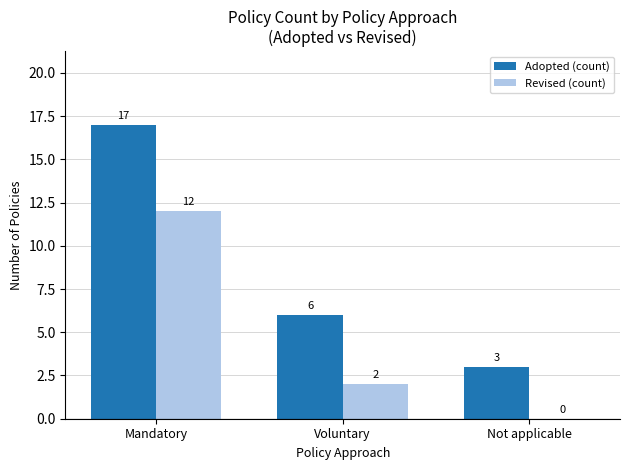

How many distinct data groups are displayed?

2